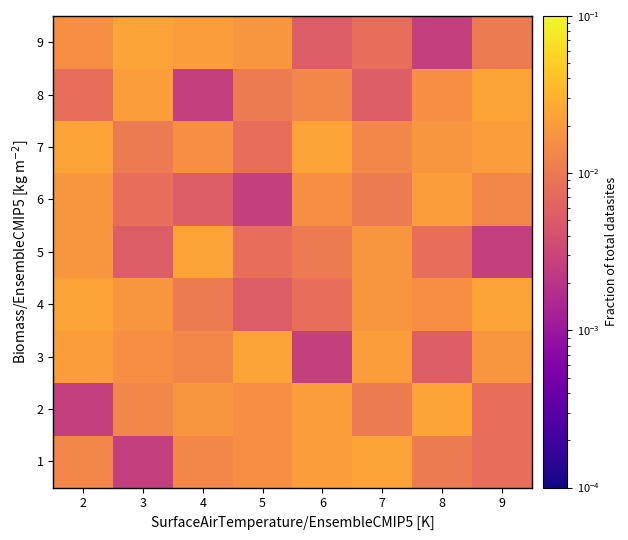

Which has a higher value, 2 or 3?

2